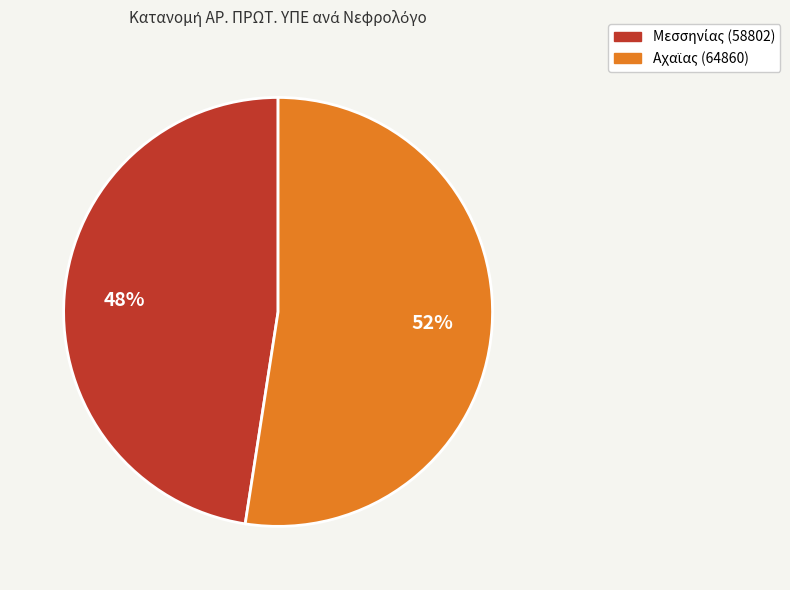

Is there any slice that represents more than half of the pie?

Yes